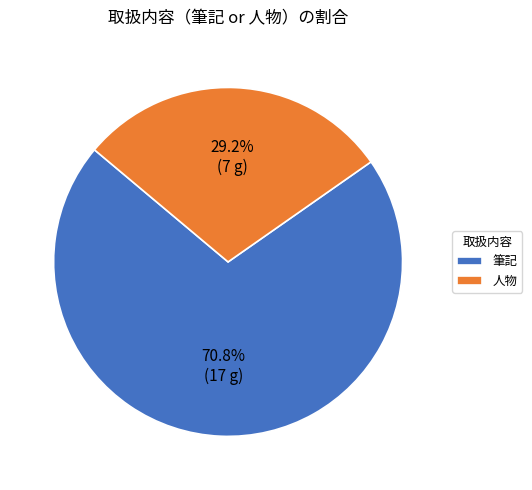

What percentage is the 筆記 slice, to the nearest percent?

71%